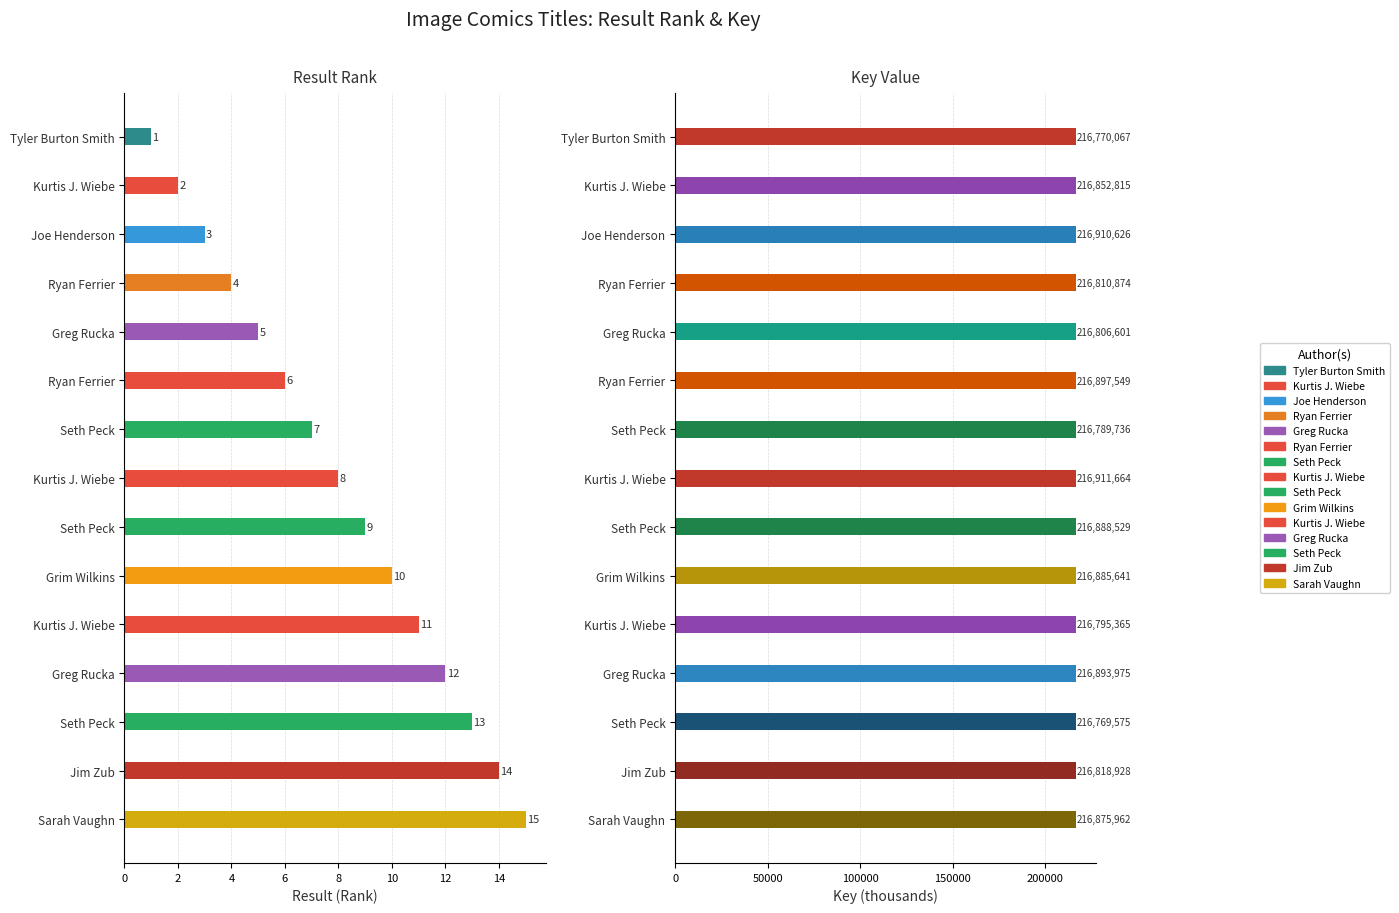

Is the value of Result at Jim Zub greater than the value of Key (÷1000) at Tyler Burton Smith?

No